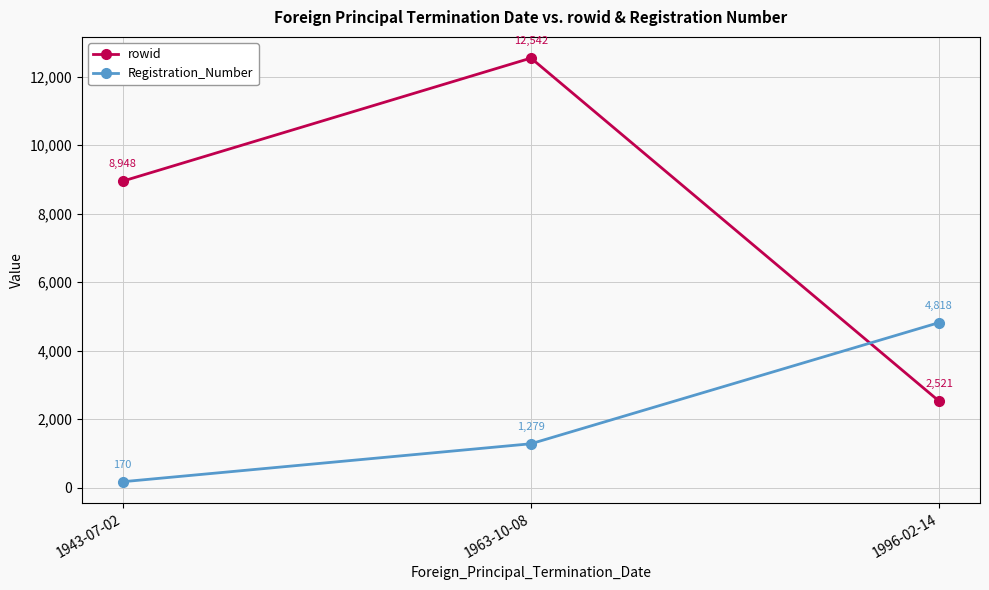

Read the rowid value at 1996-02-14.

2521